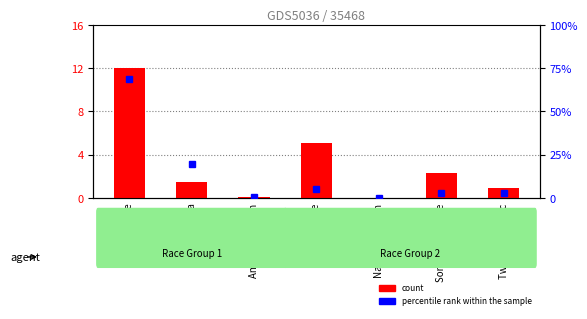

Reading left to right, extract all data points from this chart.

count: 12.0	1.5	0.1	5.1	0.0	2.3	0.9
percentile rank within the sample: 68.6	19.4	0.4	5.5	0.1	3.2	2.9